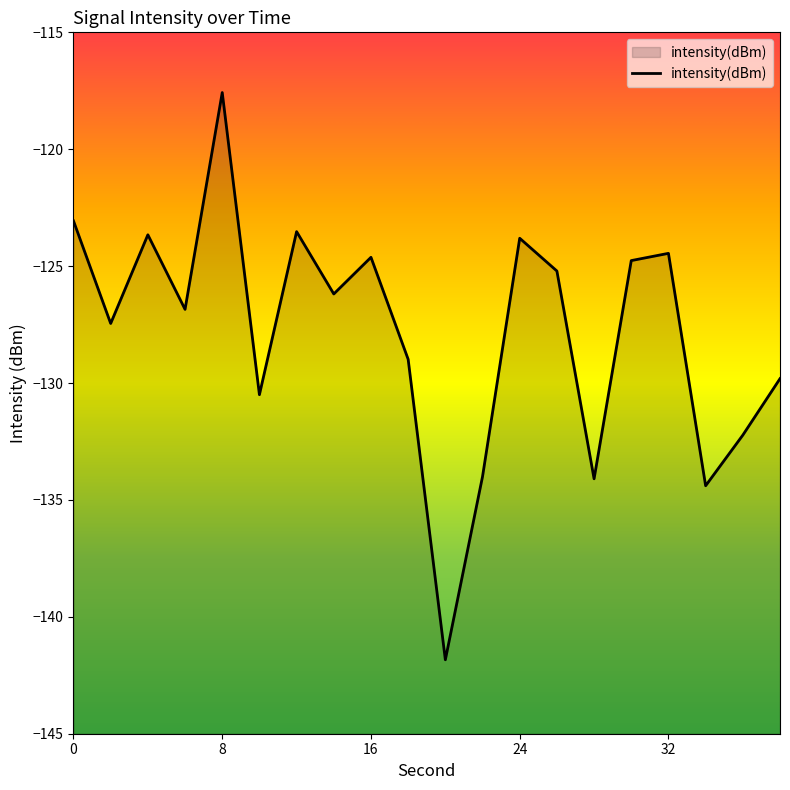

Read the value at 8.

-117.6